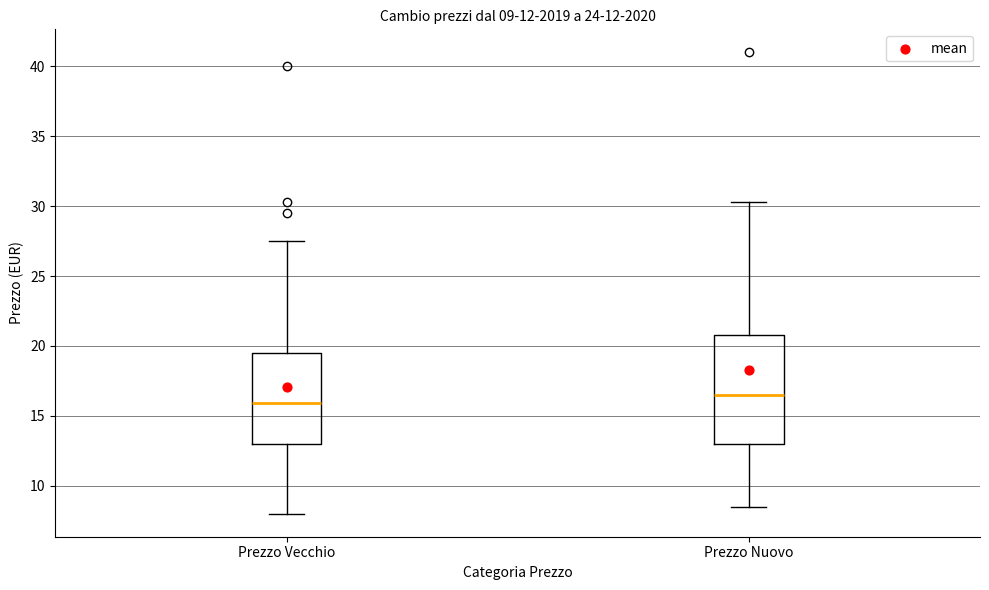

Comparing the boxes themselves (not the whiskers), which one is the tallest?

Prezzo Nuovo